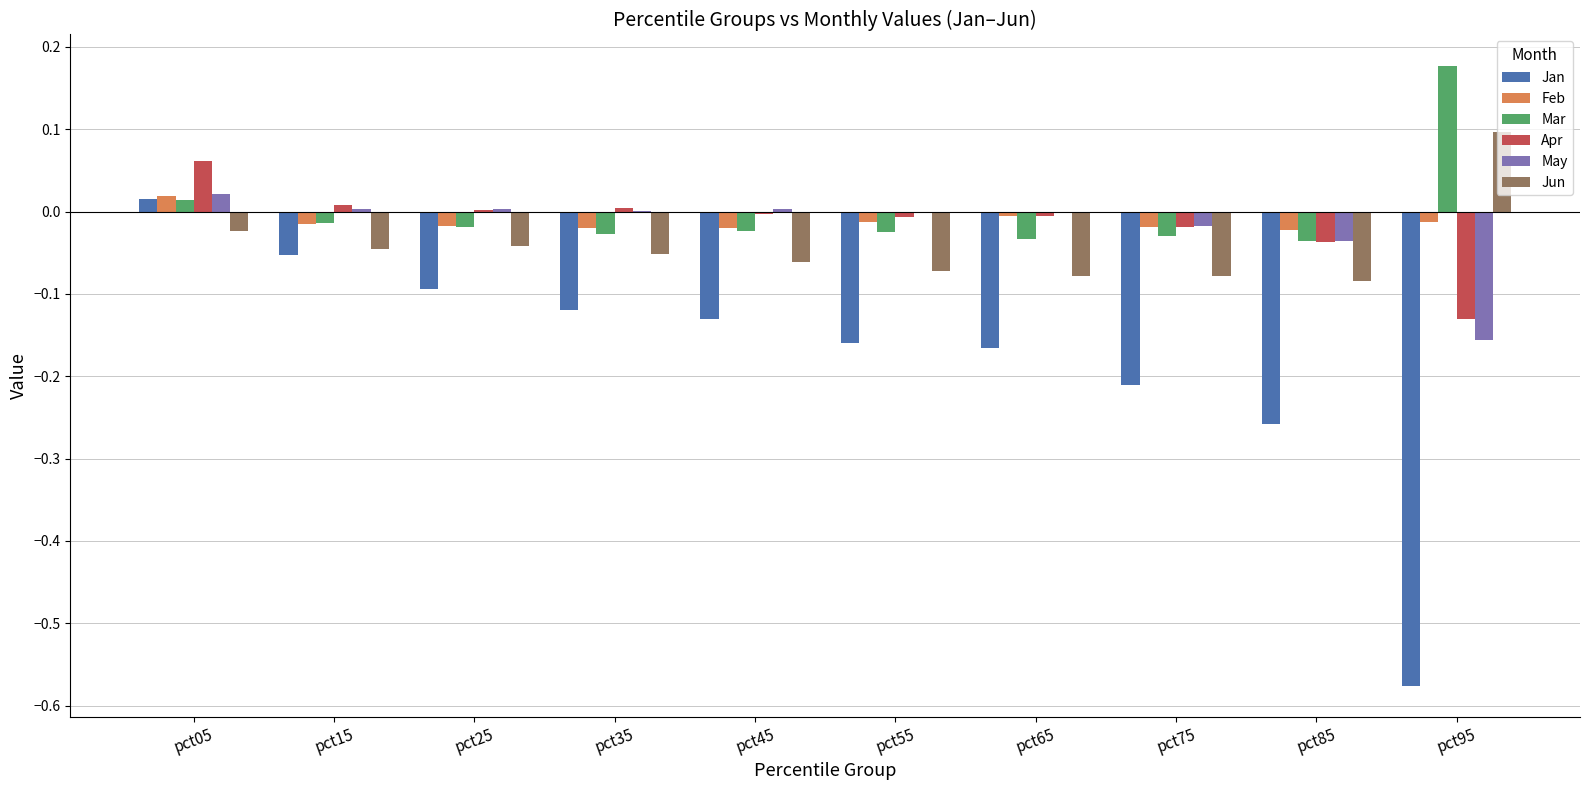

Are the bars grouped side by side (vs. stacked)?

Yes